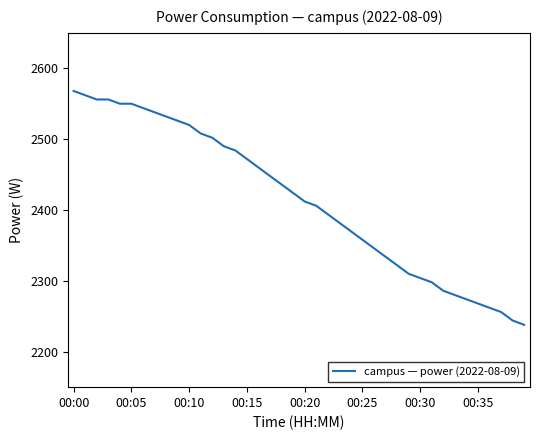

What is the difference between the maximum and minimum values?

330